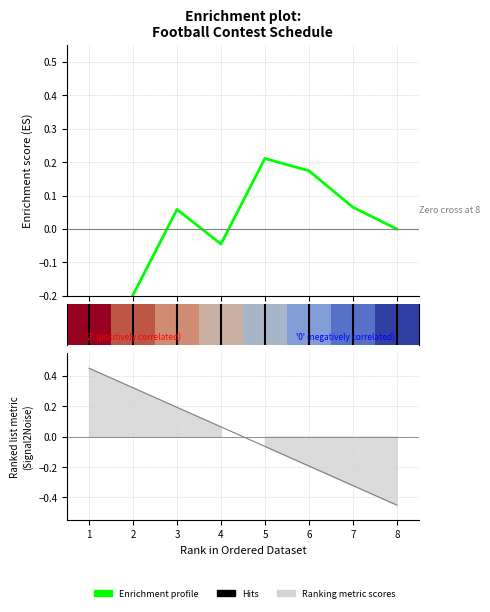

What is the value of the Enrichment profile point at the 3rd from the left?

0.1